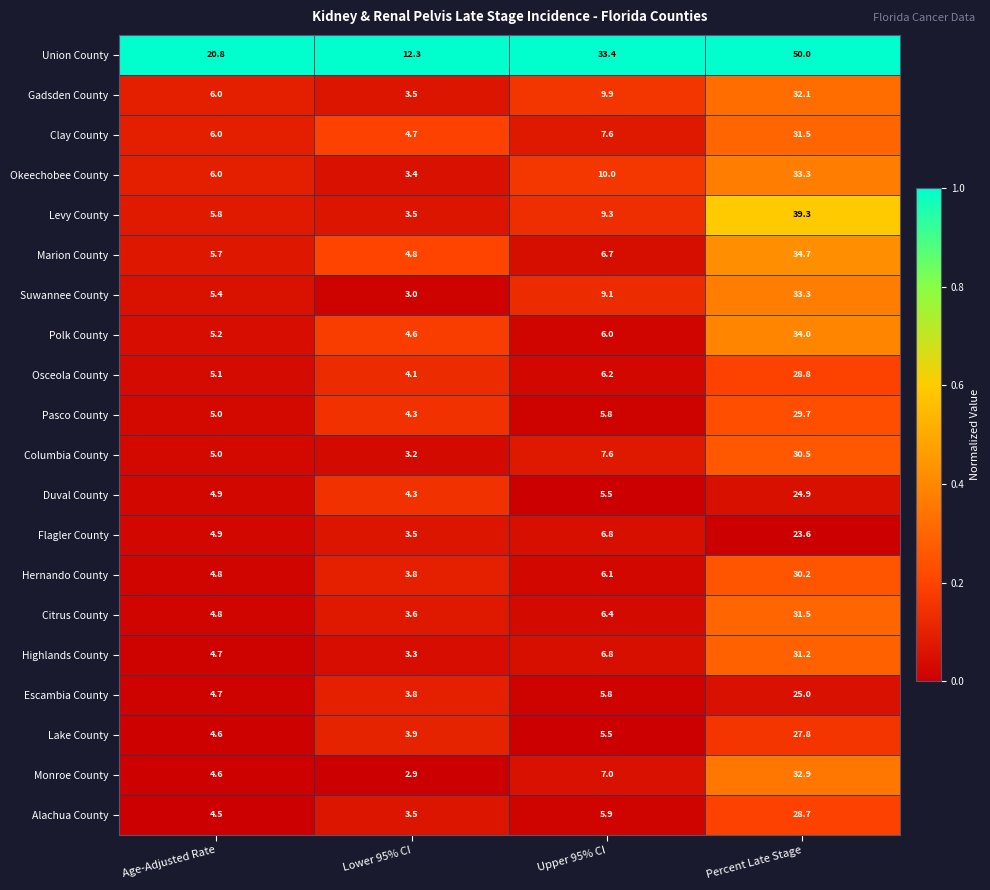

What is the sum of the Marion County values at Upper 95% CI and Percent Late Stage?

41.4